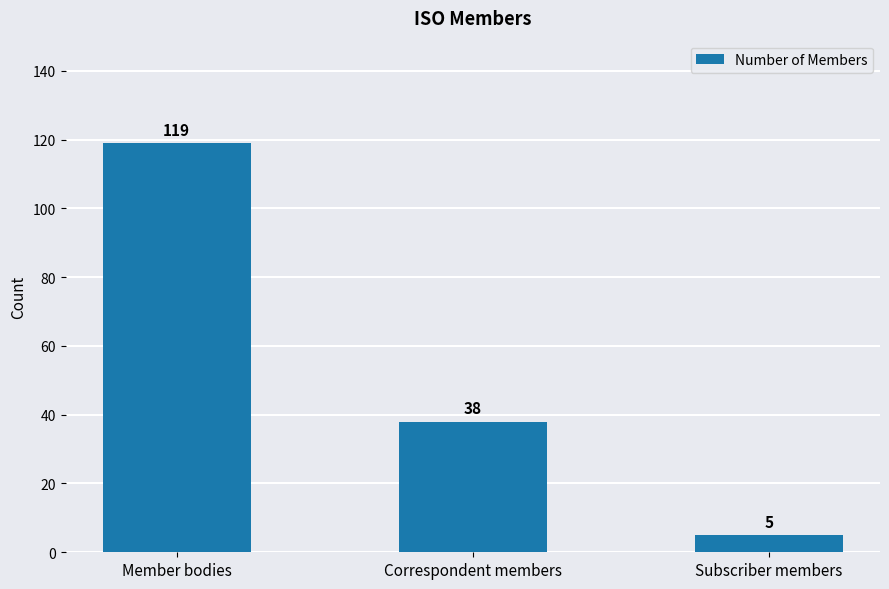

What is the value of the 2nd bar from the left?

38